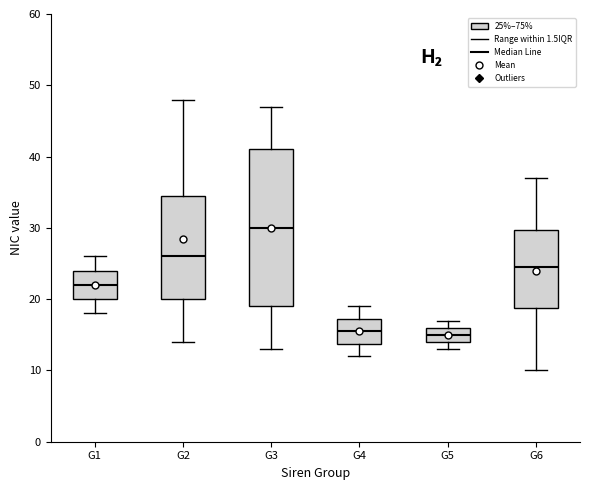

Where does the median line of the box for G2 sit on the y-axis? The values are not printed on the chart, so give them approximately, as read against the axis.

26